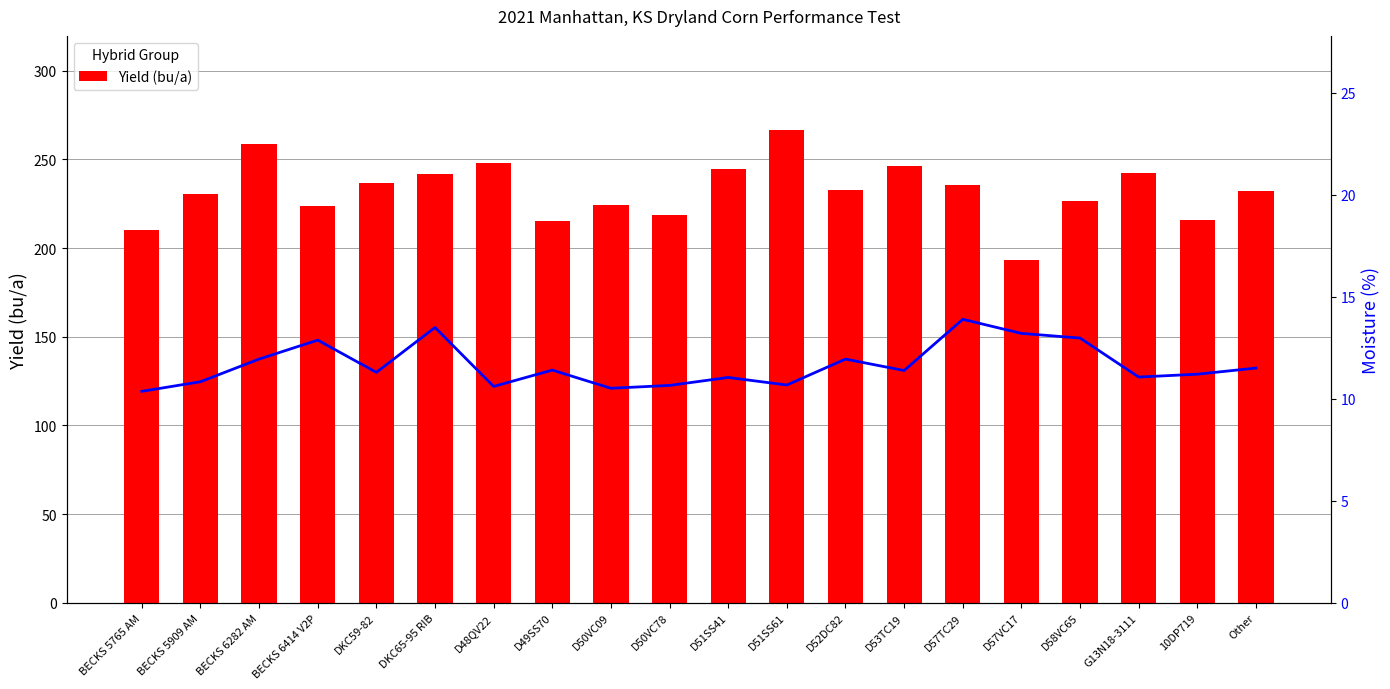

Reading left to right, transcribe all the data shown in this chart.

Yield (bu/a): 209.9	230.3	258.6	223.6	236.6	242.0	247.7	215.0	224.5	218.6	244.8	266.4	232.5	246.2	235.4	193.4	226.6	242.6	215.8	232.0
Moisture (%): 10.4	10.8	11.9	12.9	11.3	13.5	10.6	11.4	10.5	10.7	11.0	10.7	11.9	11.4	13.9	13.2	13.0	11.1	11.2	11.5